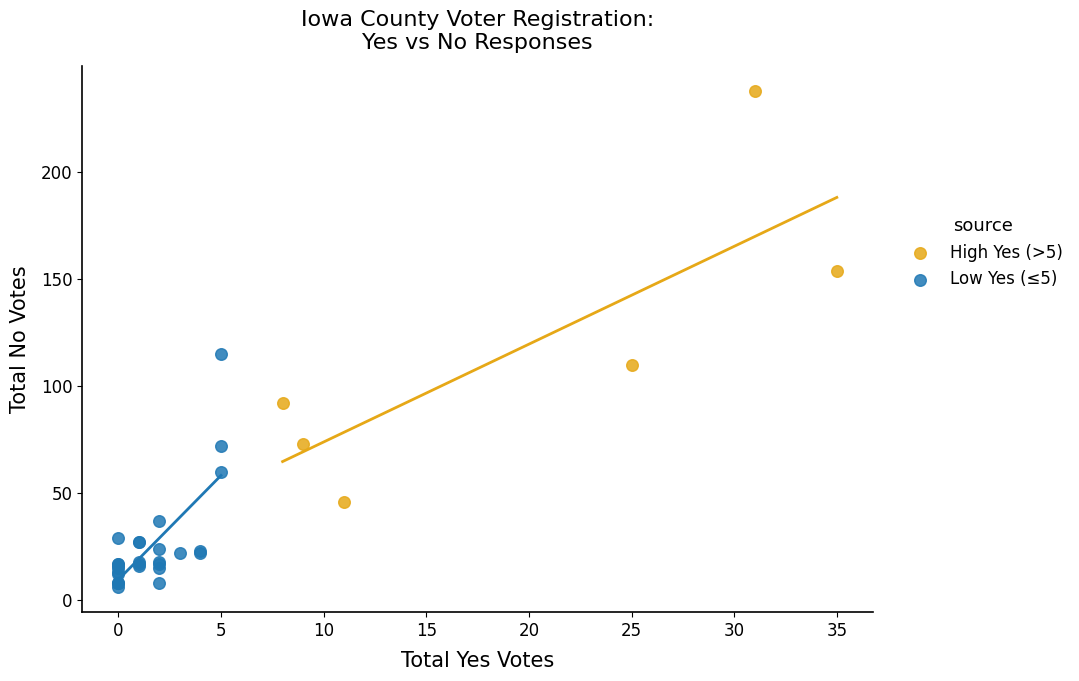

Which series has the widest spread of Y values?

High Yes (>5)